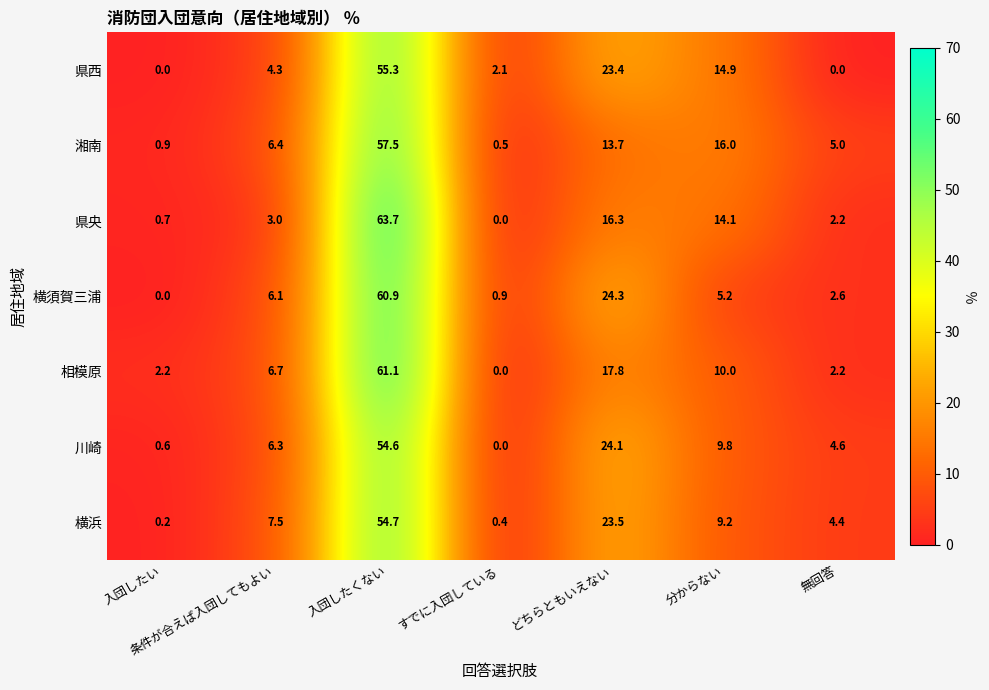

What is the maximum value shown in the chart?

63.7